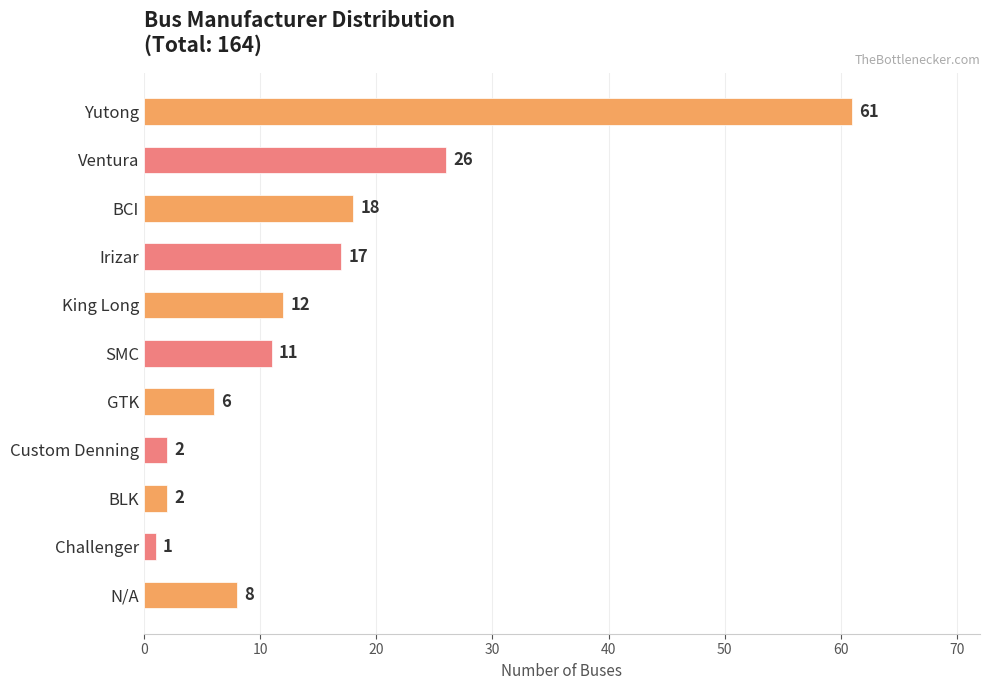

What is the label of the 4th bar from the top?

Irizar